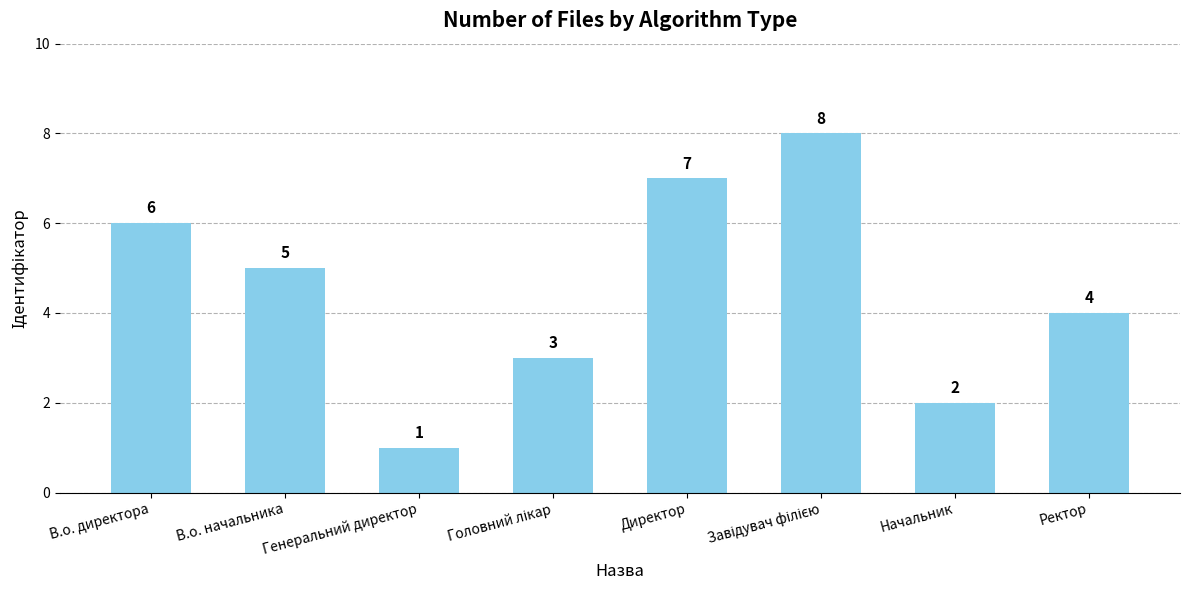

What is the sum of all values?

36